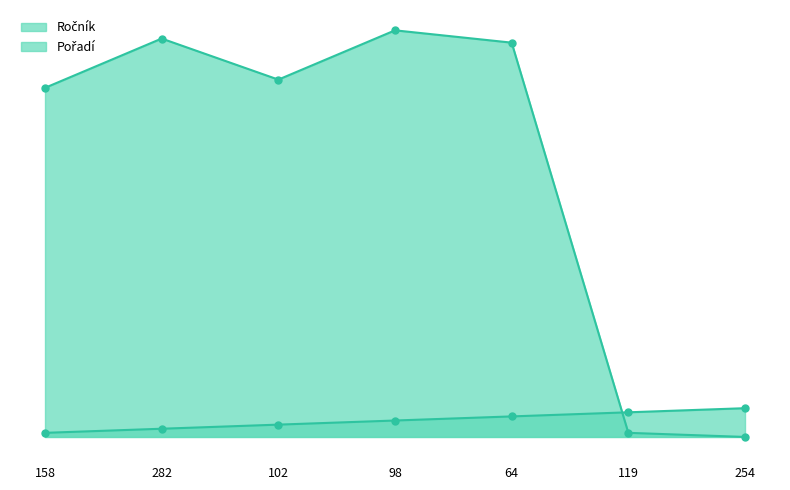

The value of Ročník at 102 is 18. True or false?

False